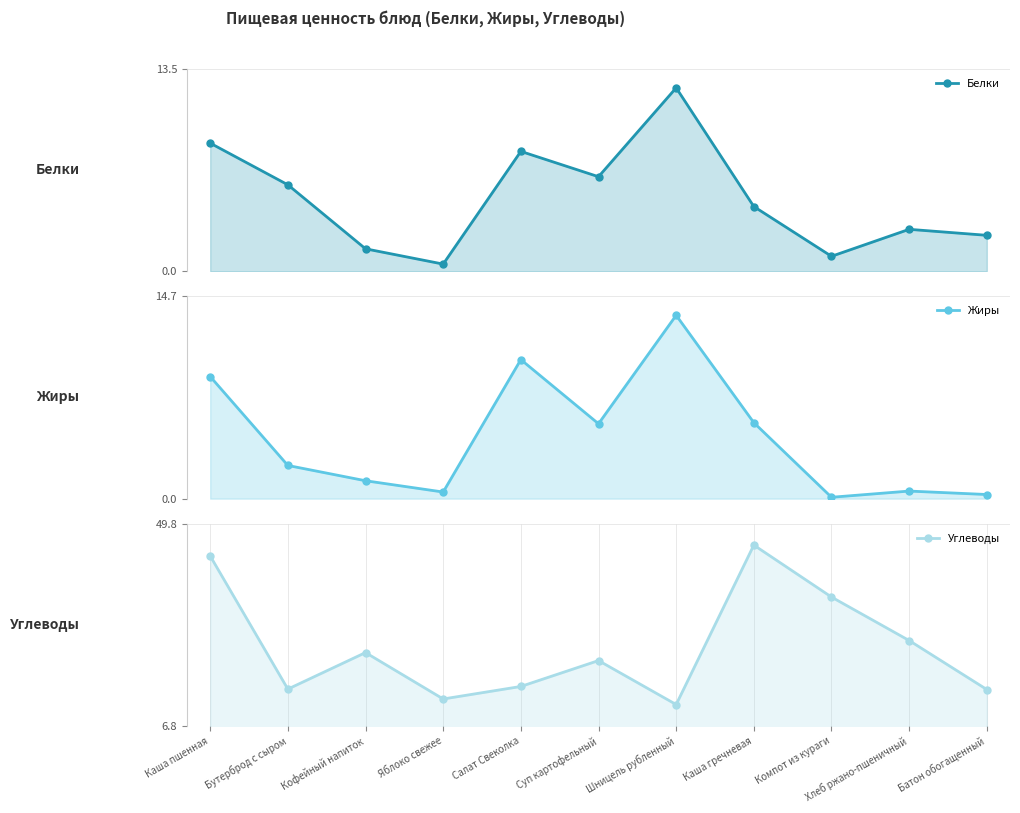

Which series ends up on top after the final intersection of Углеводы and Белки?

Углеводы